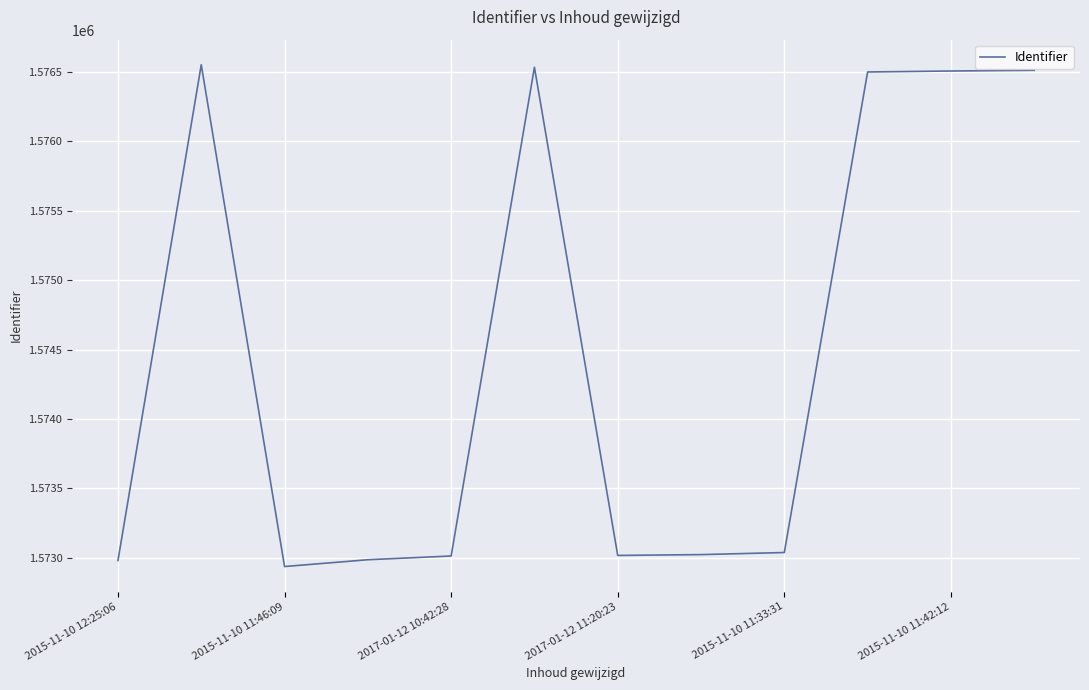

What is the greatest value displayed?

1576553